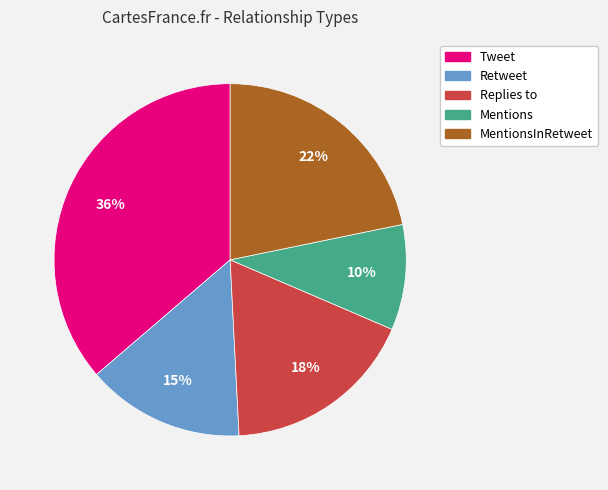

Count the number of slices in the pie.

5